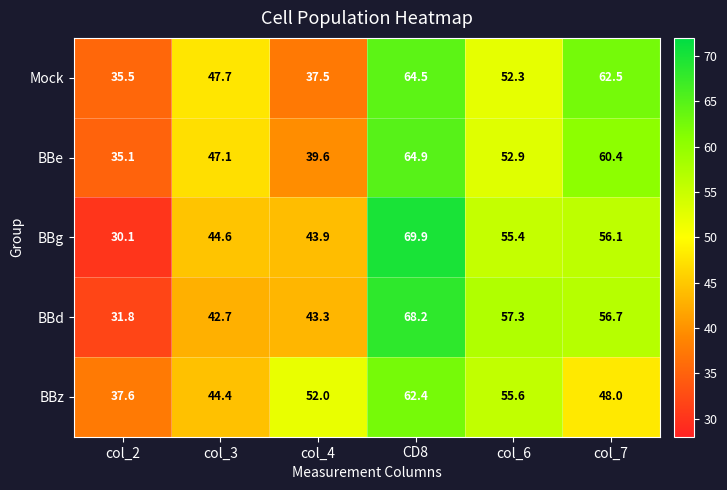

What is the total value across all series at col_6?

273.5